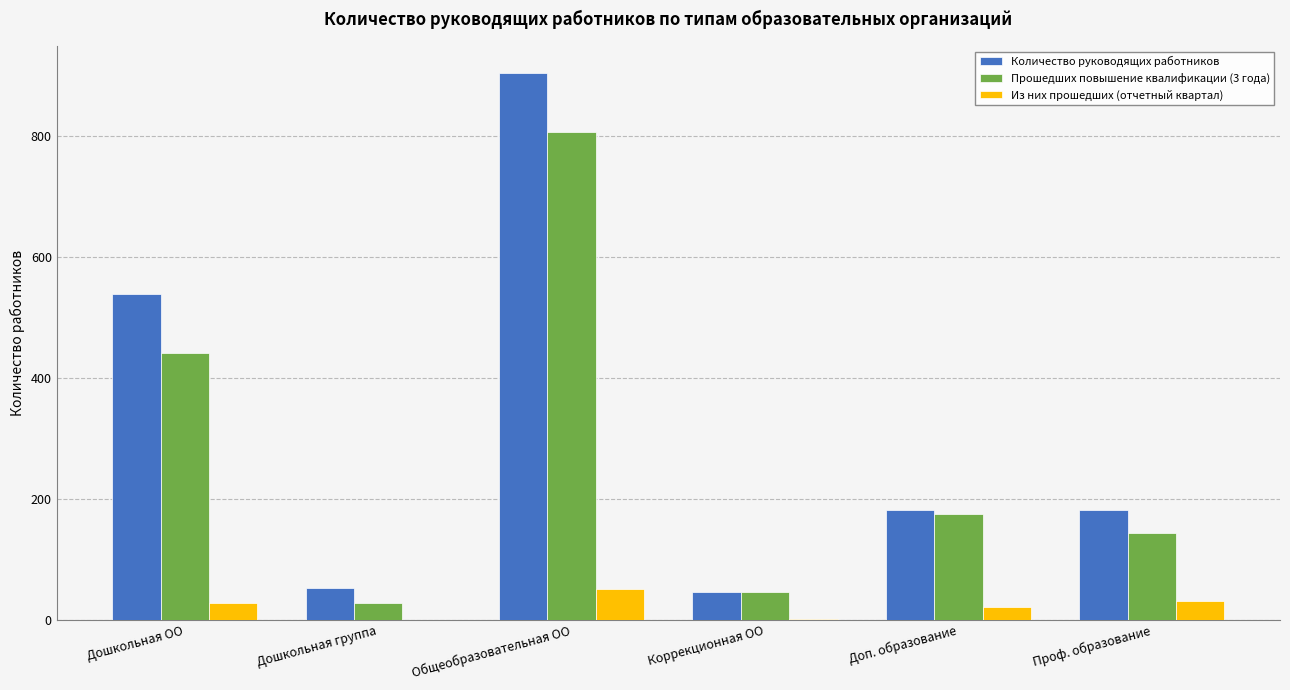

Between Коррекционная ОО and Проф. образование, which series saw the biggest shift?

Количество руководящих работников